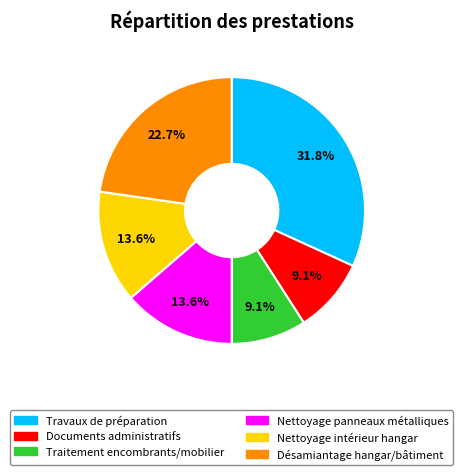

To the nearest percent, what is the combined percentage of Traitement encombrants/mobilier and Nettoyage panneaux métalliques?

23%